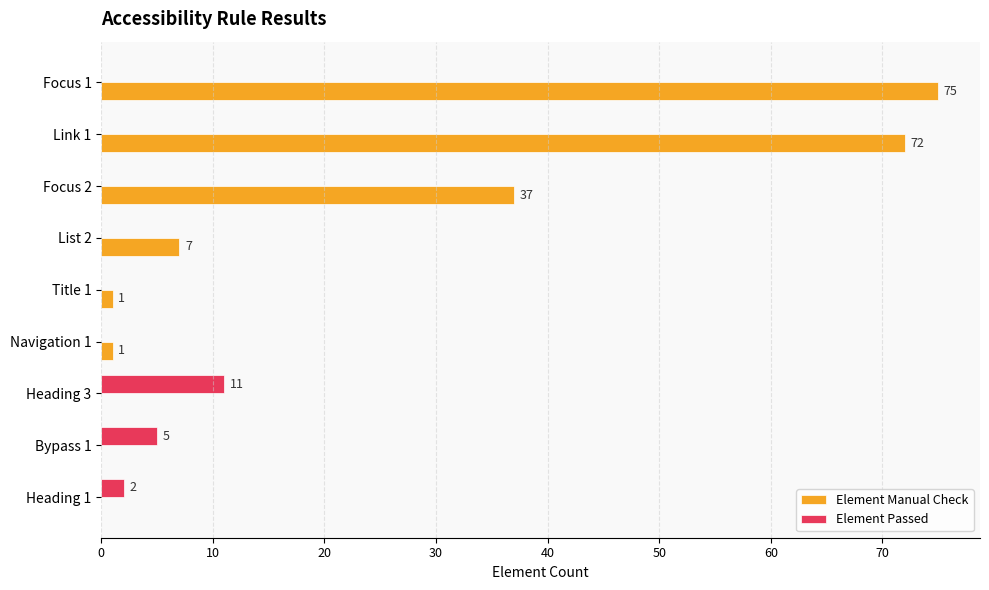

What are all the series names shown in the legend?

Element Manual Check, Element Passed